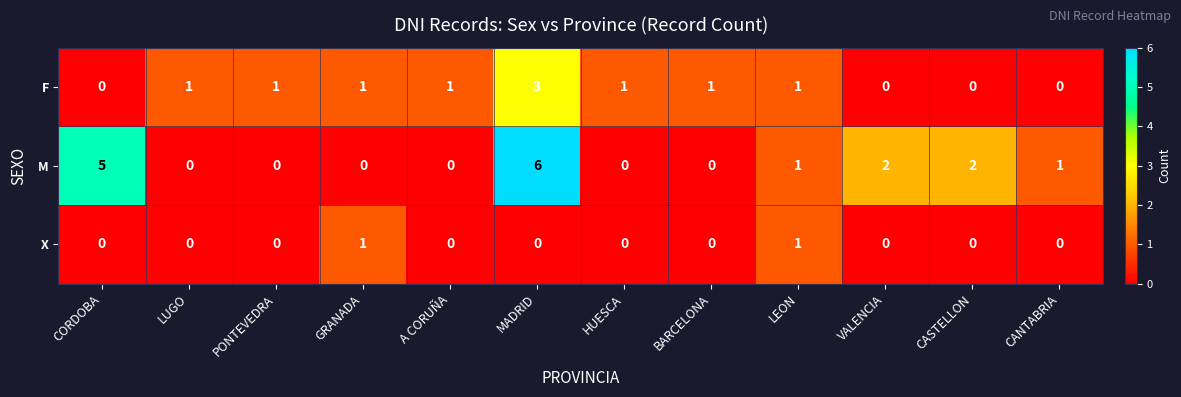

Which series has the largest total across all categories?

M